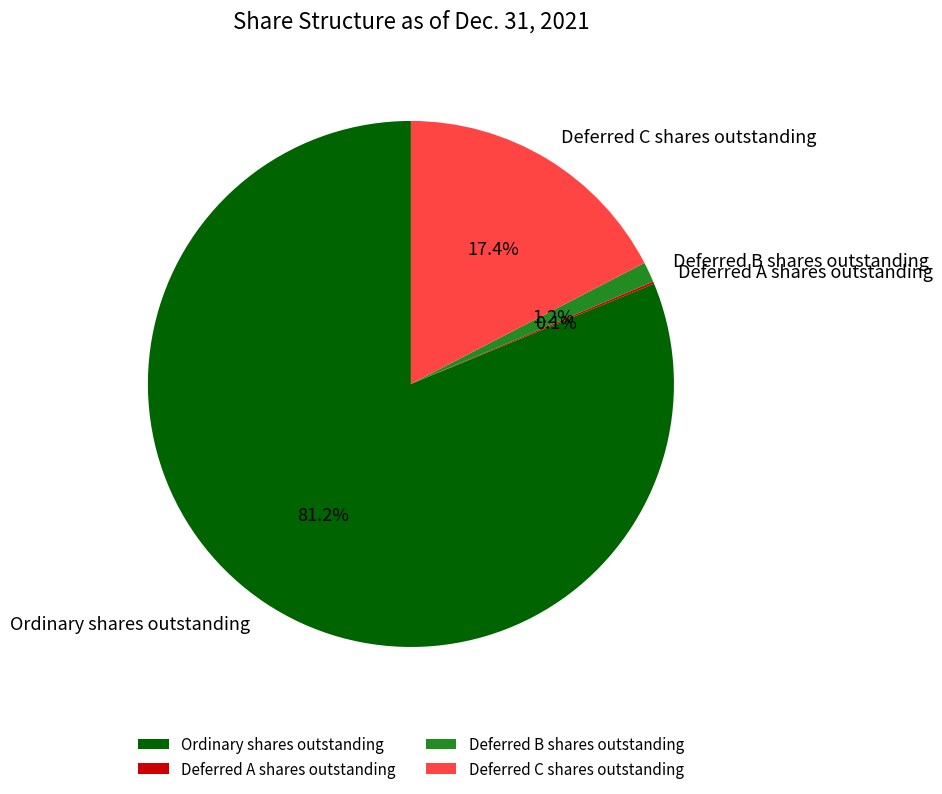

What is the majority slice?

Ordinary shares outstanding